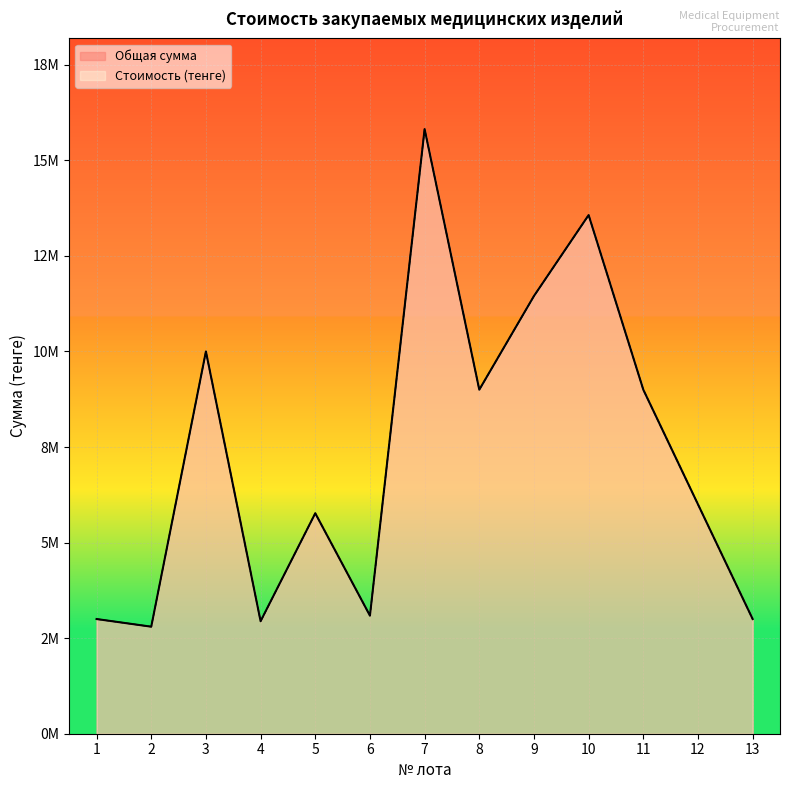

At which label does Стоимость (тенге) first exceed 6000000?

3